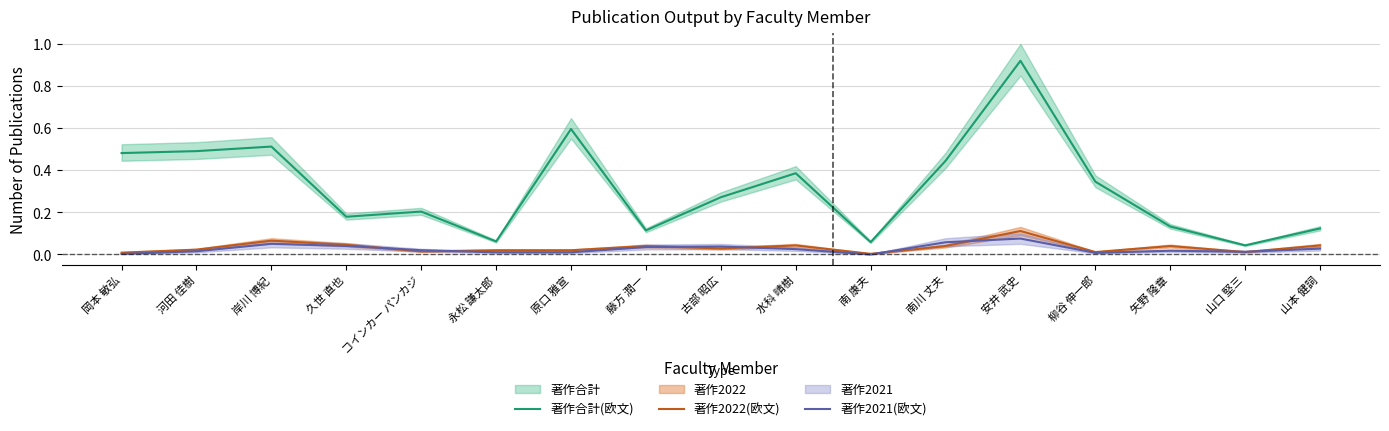

Which label corresponds to the largest value in the chart?

安井 武史